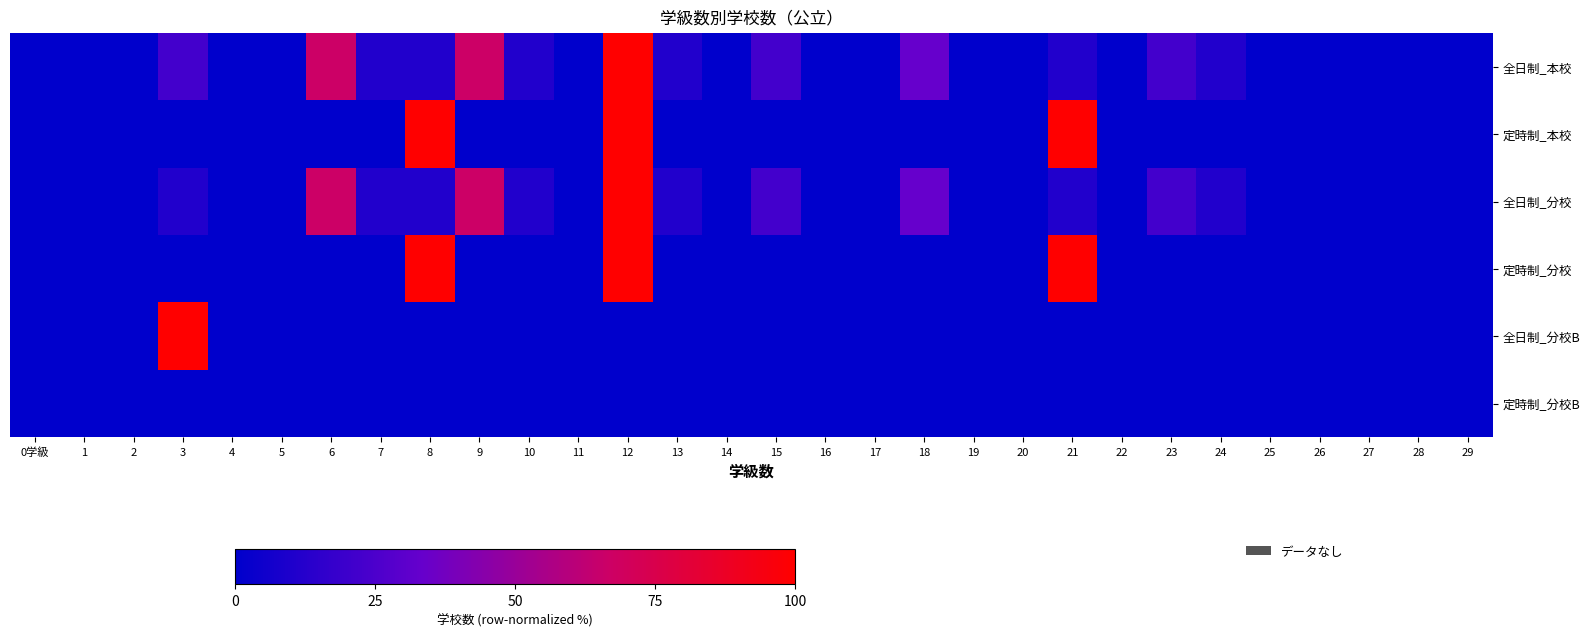

What is the total value across all series at 18?

66.7